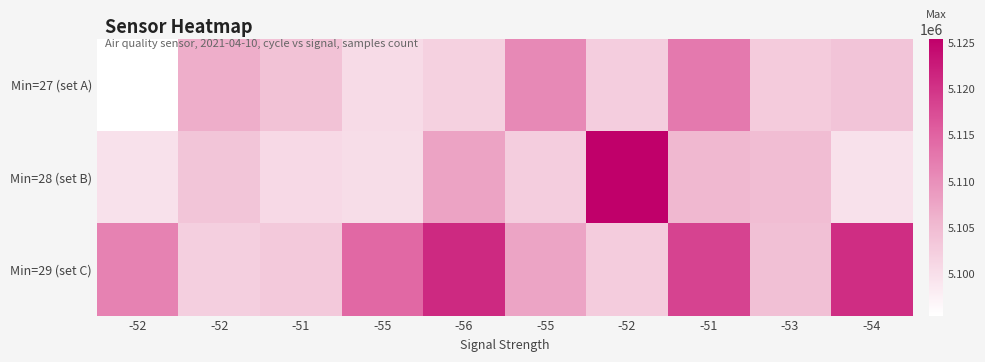

Which series has the largest total across all categories?

Min=29 (set C)